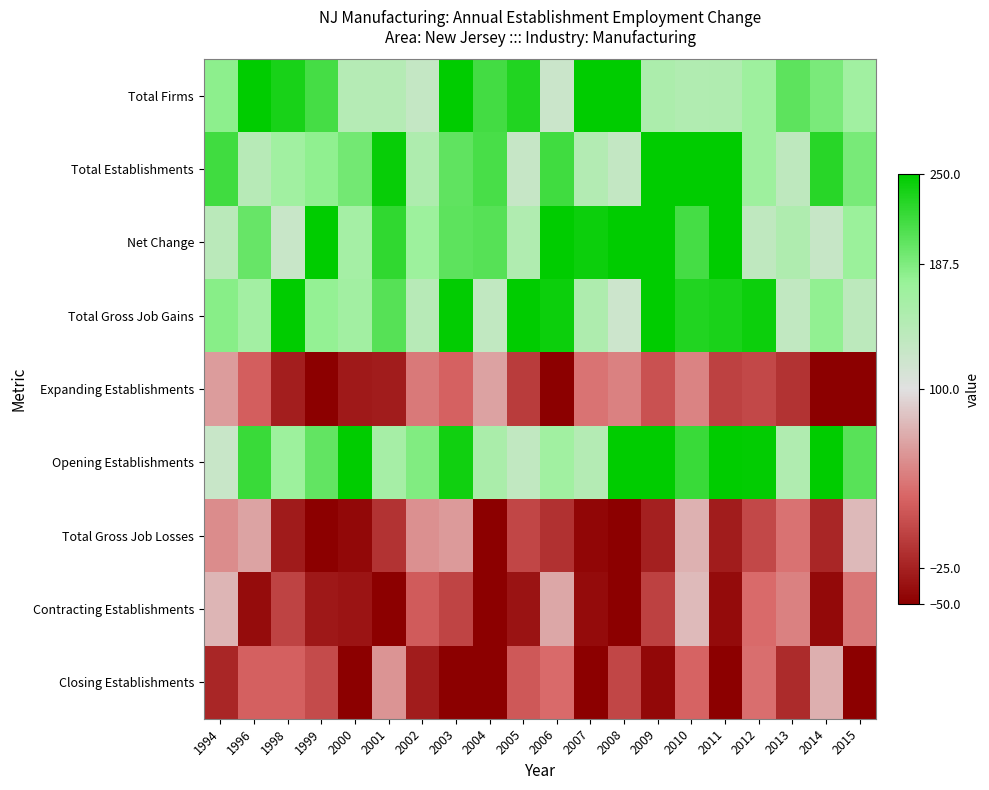

What is the smallest value displayed?

-78.9